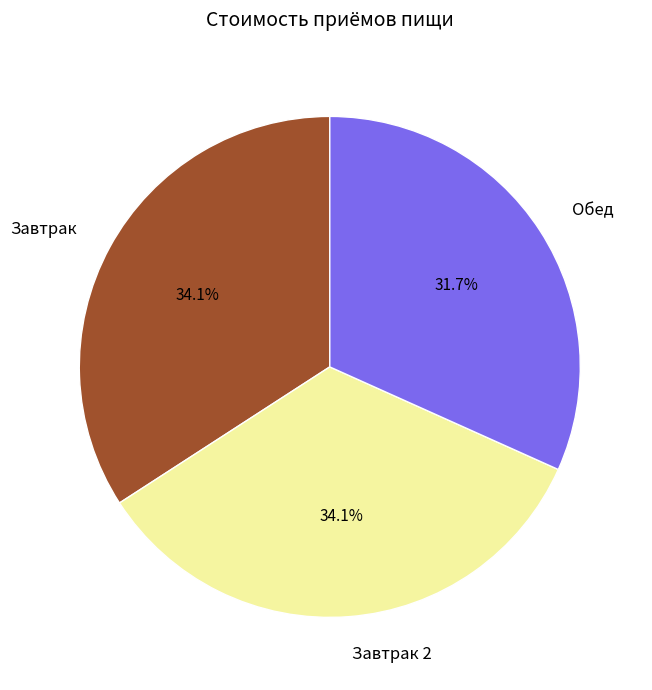

Is the sum of Завтрак 2 and Завтрак greater than half?

Yes